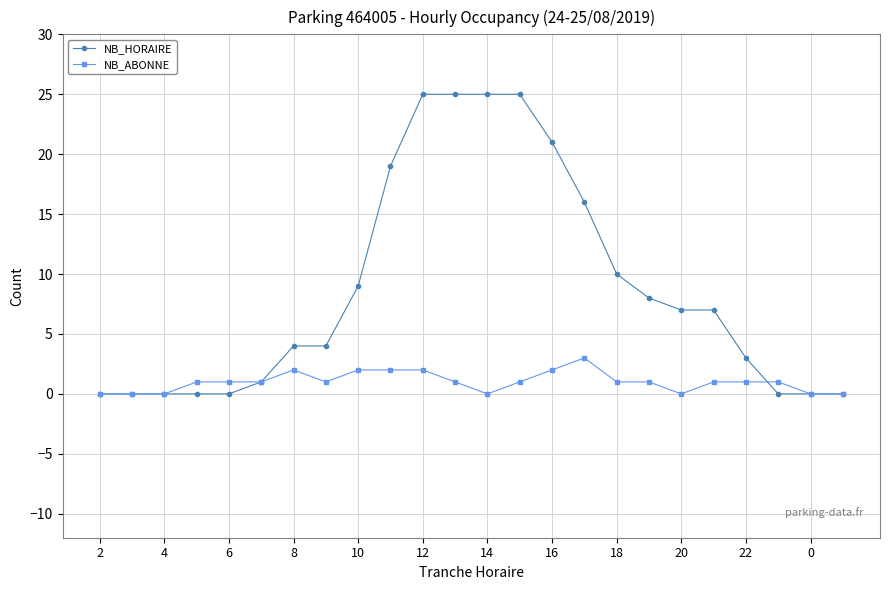

What are all the series names shown in the legend?

NB_HORAIRE, NB_ABONNE